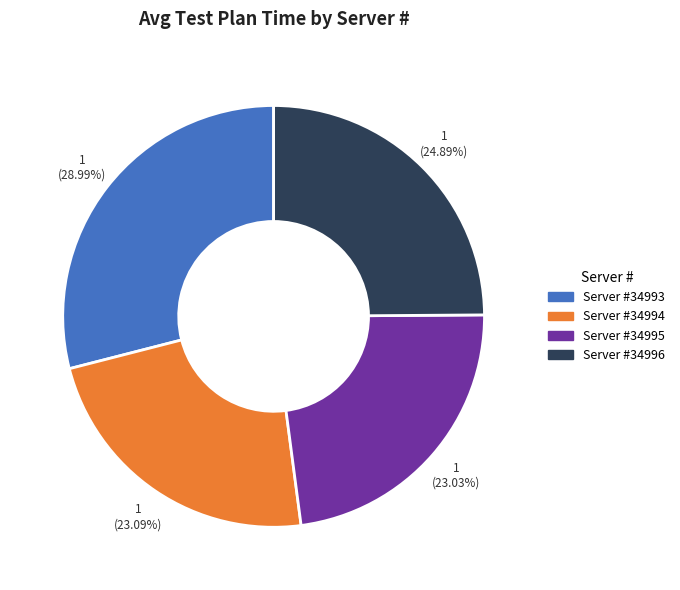

Is there any slice that represents more than half of the pie?

No